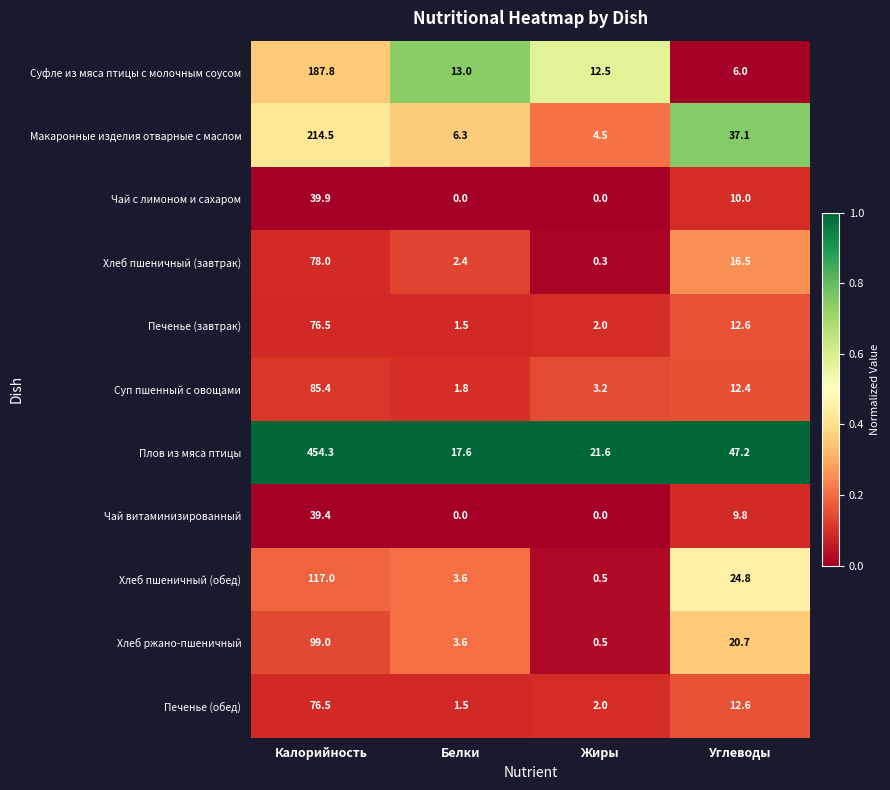

What is the sum of all Суфле из мяса птицы с молочным соусом values?

219.3